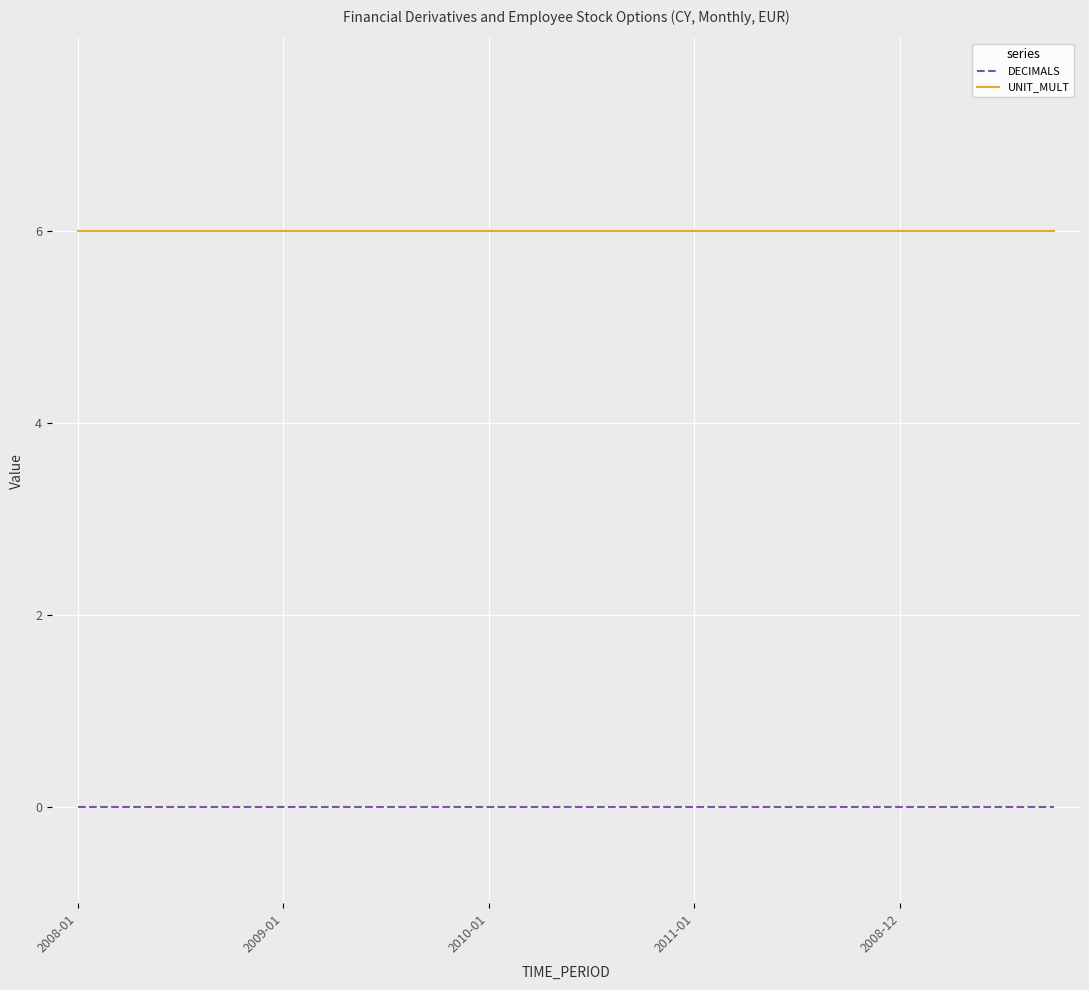

Which series has the largest total across all categories?

UNIT_MULT